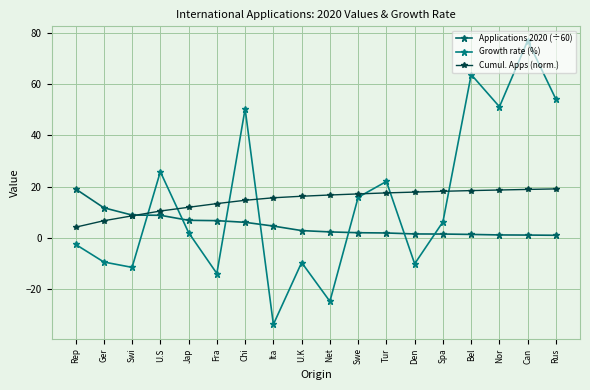

What position from the right is Fra?

13